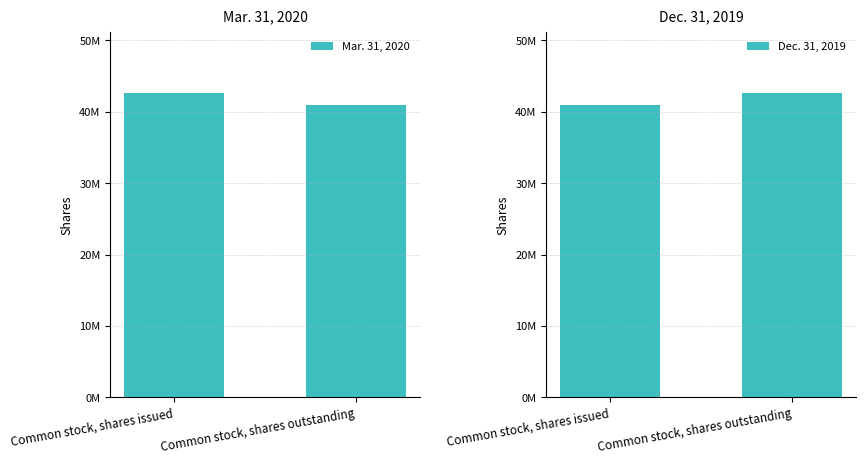

What is the sum of the Dec. 31, 2019 values at Common stock, shares issued and Common stock, shares outstanding?

83598158